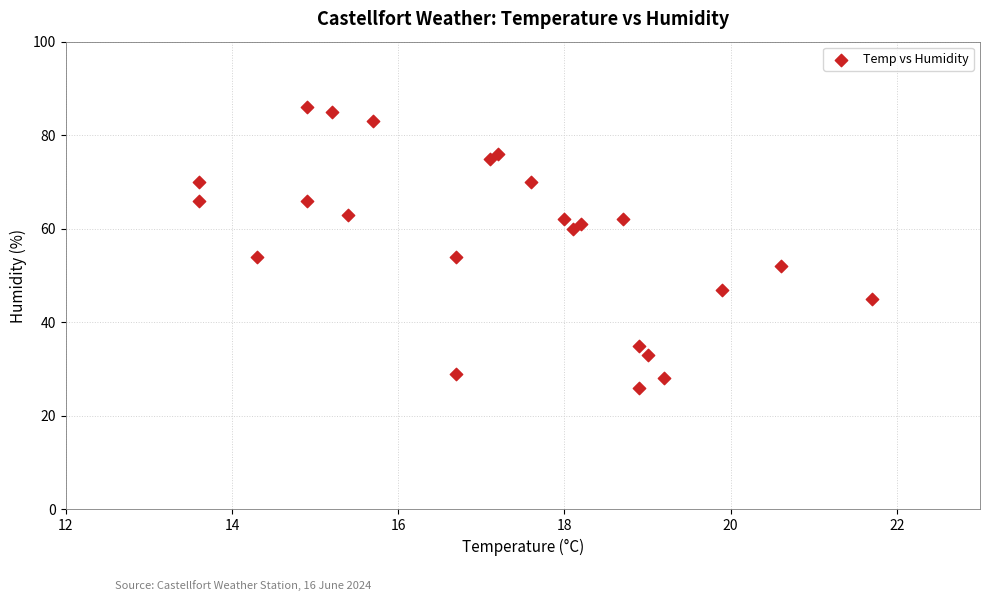

What is the range of Y values (max minus min)?

60